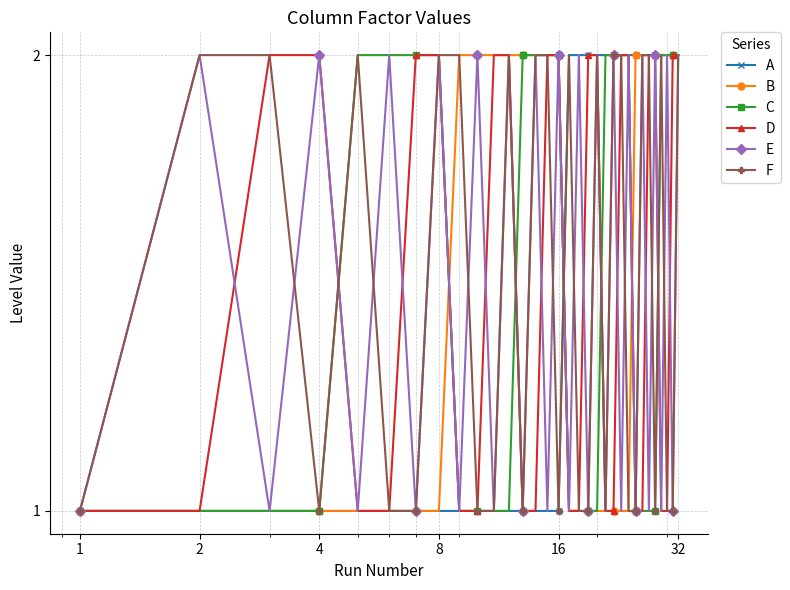

True or false: F has more than 0 interior local peaks.

True